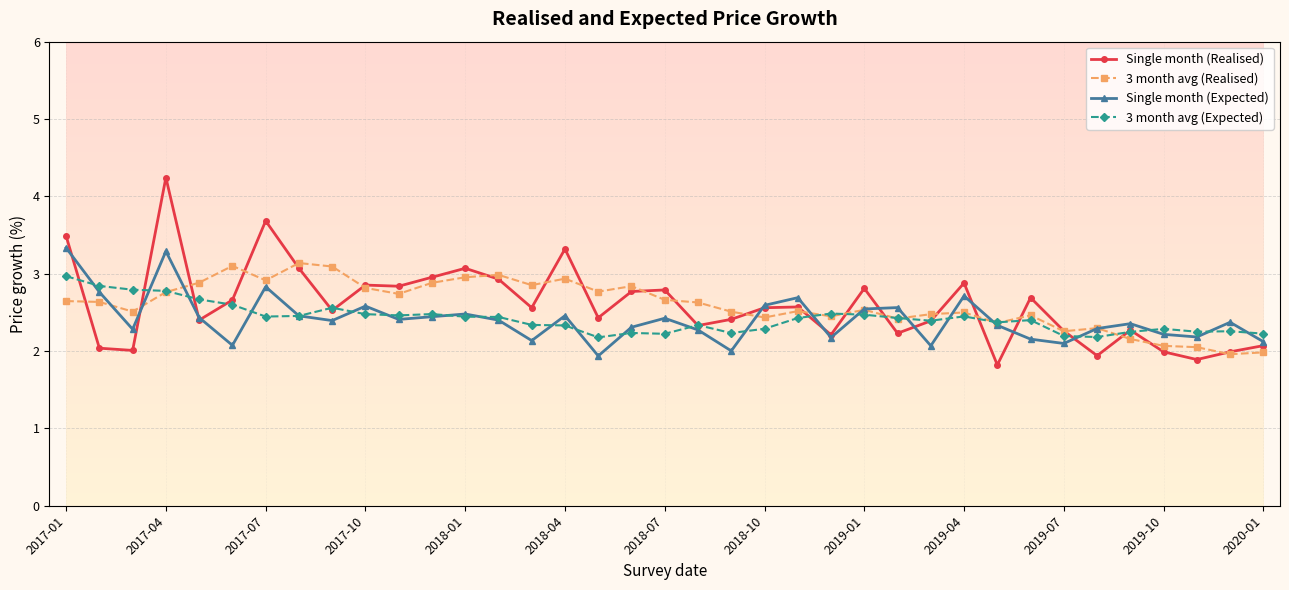

What is the minimum value for Single month (Realised)?

1.8